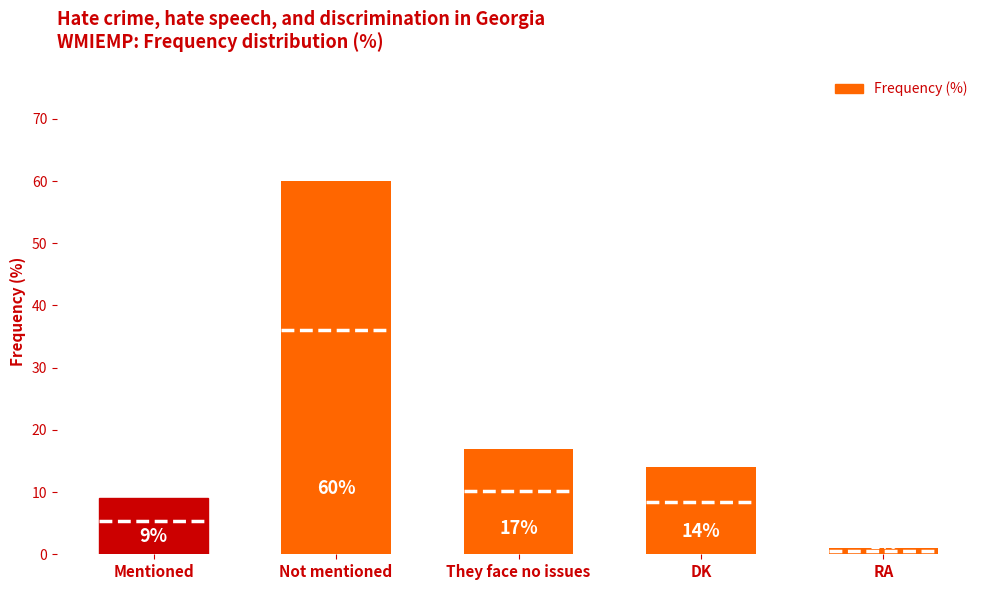

What is the label of the 4th bar from the left?

DK